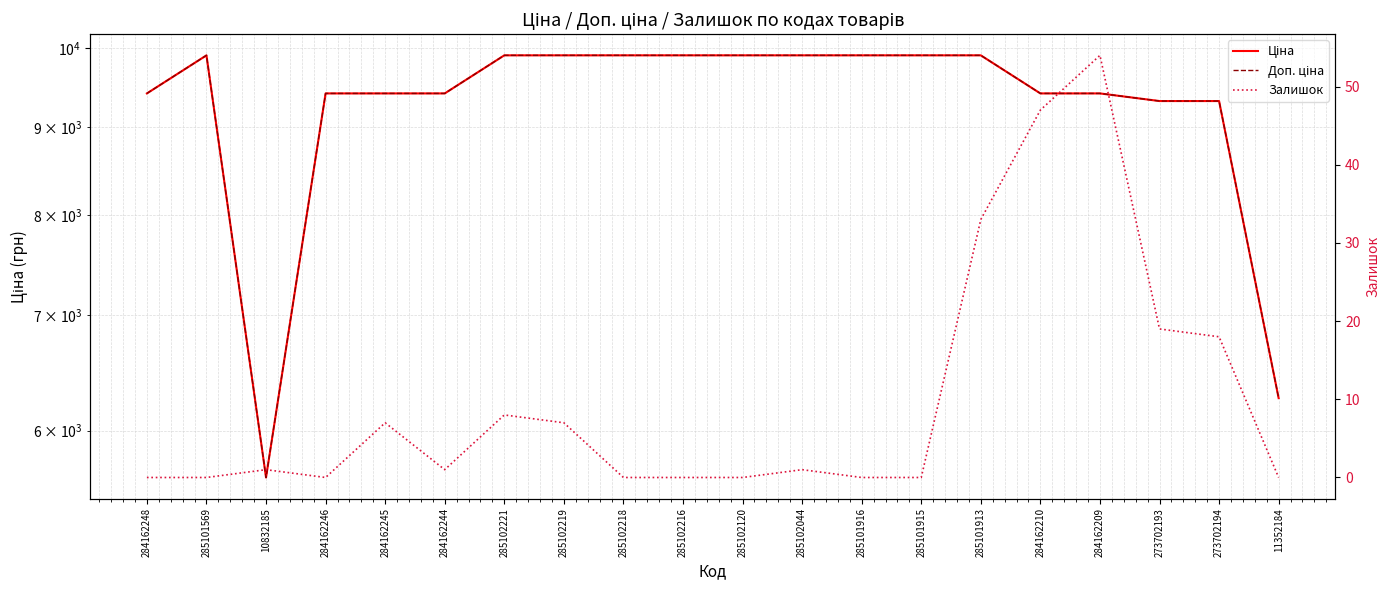

Count the number of data series in this chart.

3